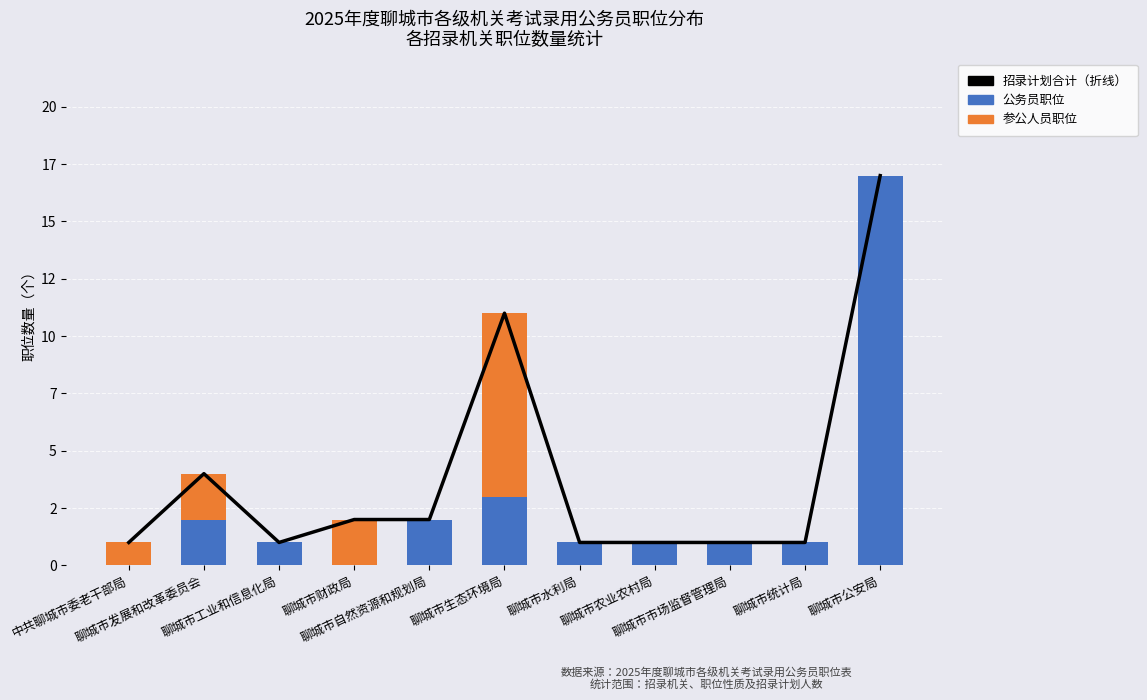

At 聊城市统计局, list the series in order from smallest to largest.

参公人员职位, 招录计划合计, 公务员职位